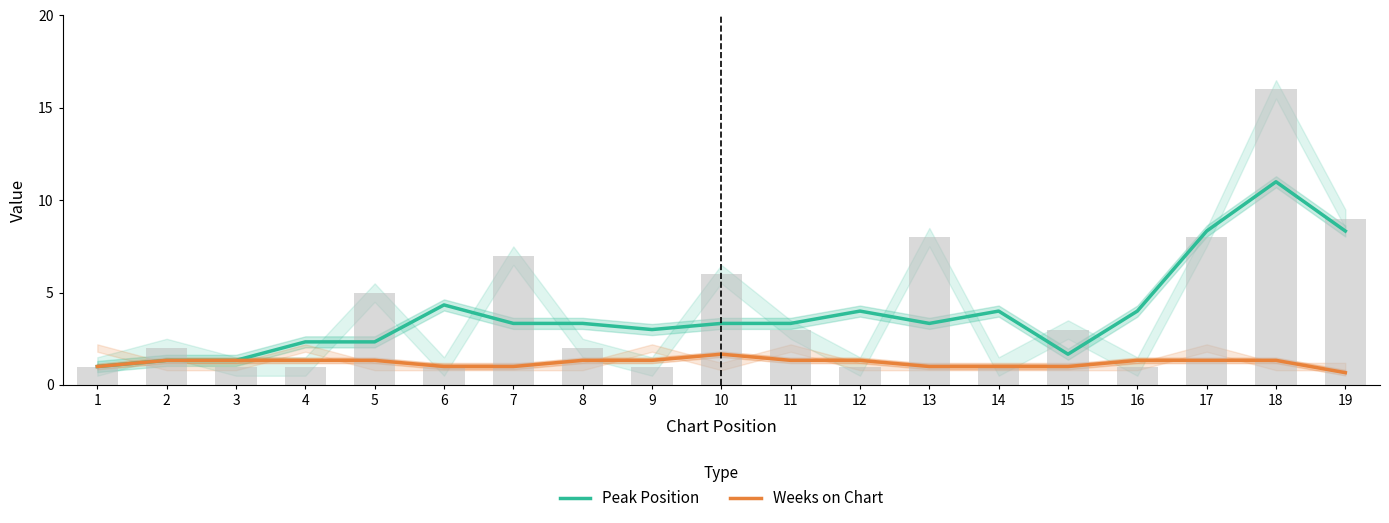

What are all the series names shown in the legend?

Peak Position, Weeks on Chart